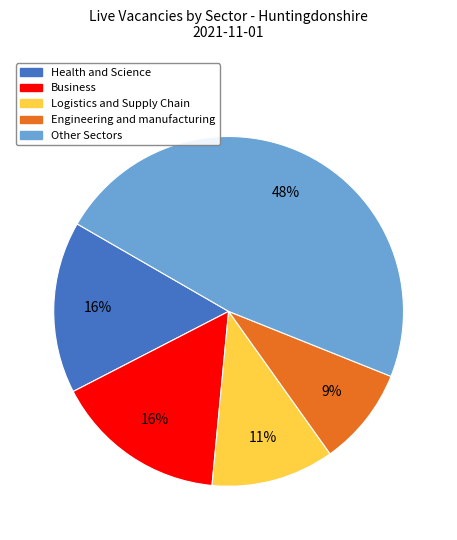

To the nearest percent, what is the average slice percentage?

20%